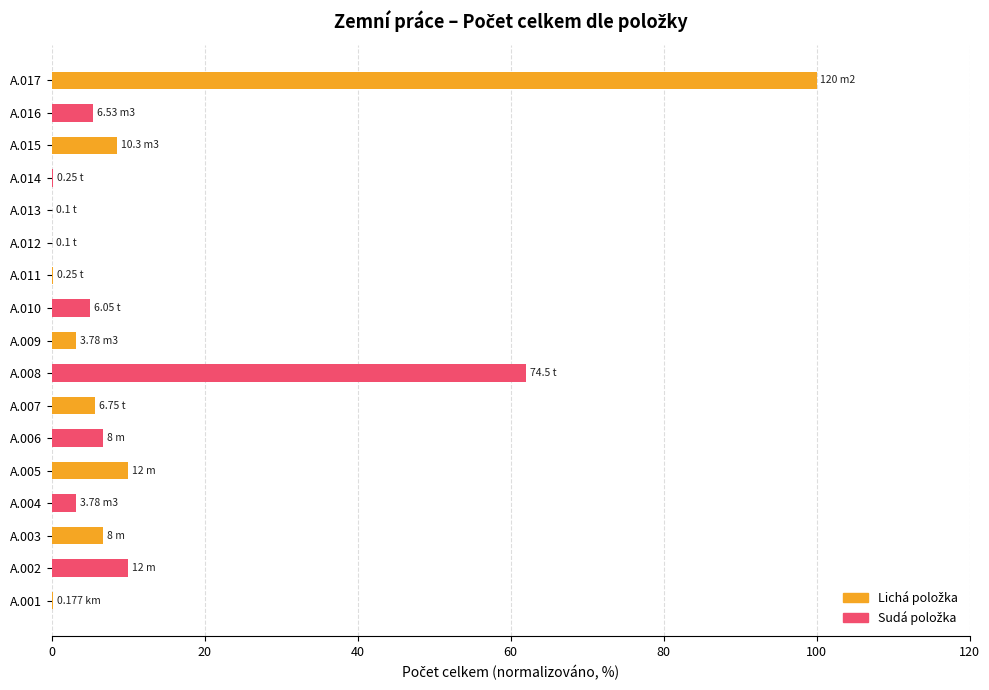

What is the ratio of the value at A.007 to the value at A.009?

1.8